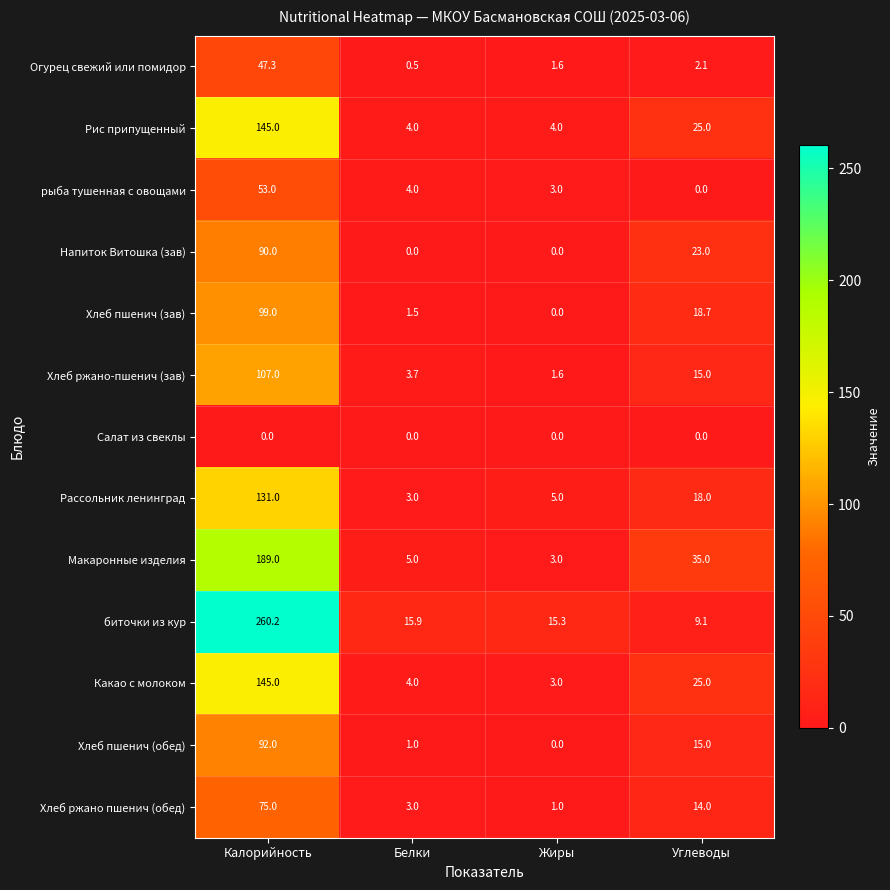

What value does the Хлеб ржано-пшенич (зав) series have at Белки?

3.7